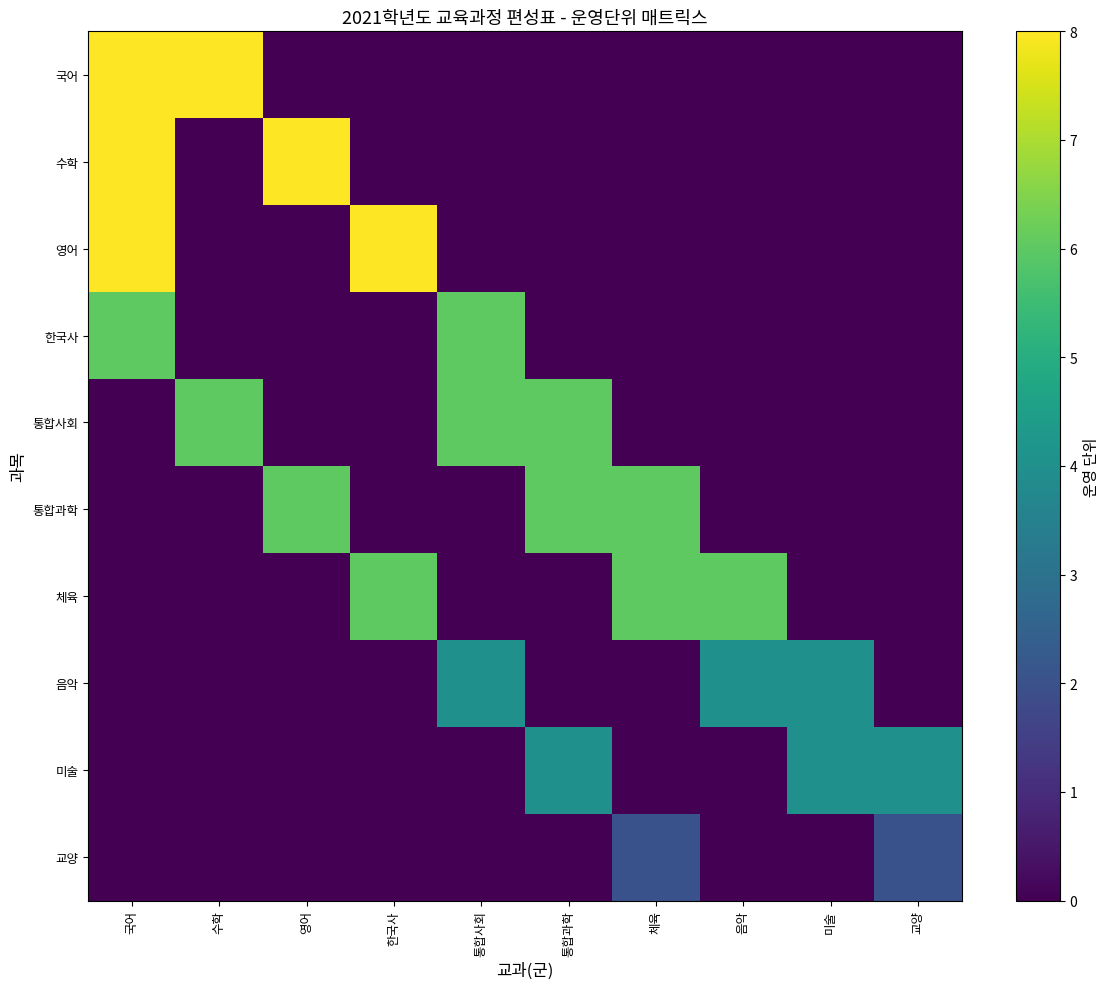

At how many categories does at least one series exceed 3?

10